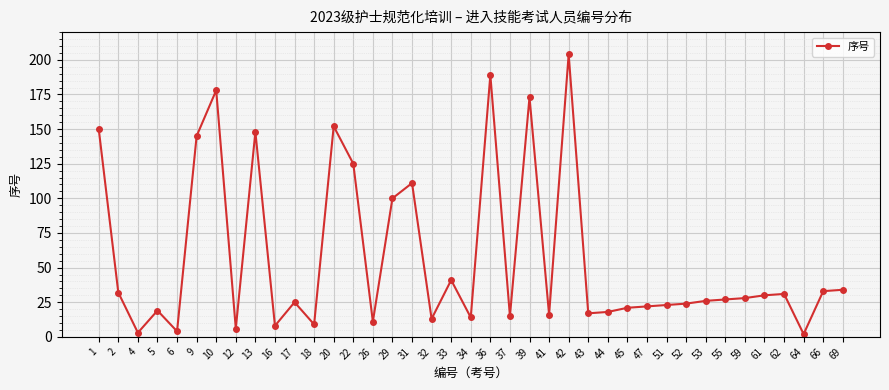

Which has a higher value, 62 or 6?

62